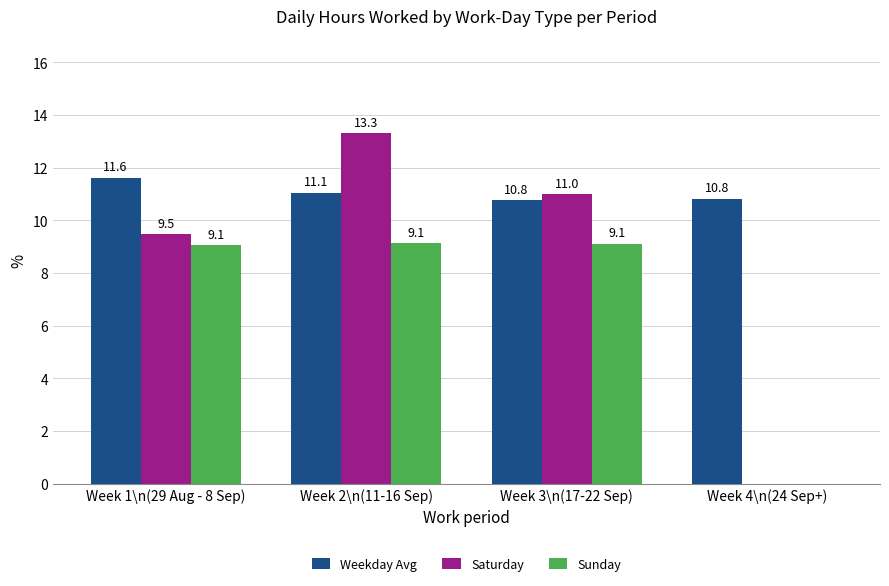

The value of Weekday Avg at Week 4\n(24 Sep+) is 10.8. True or false?

True